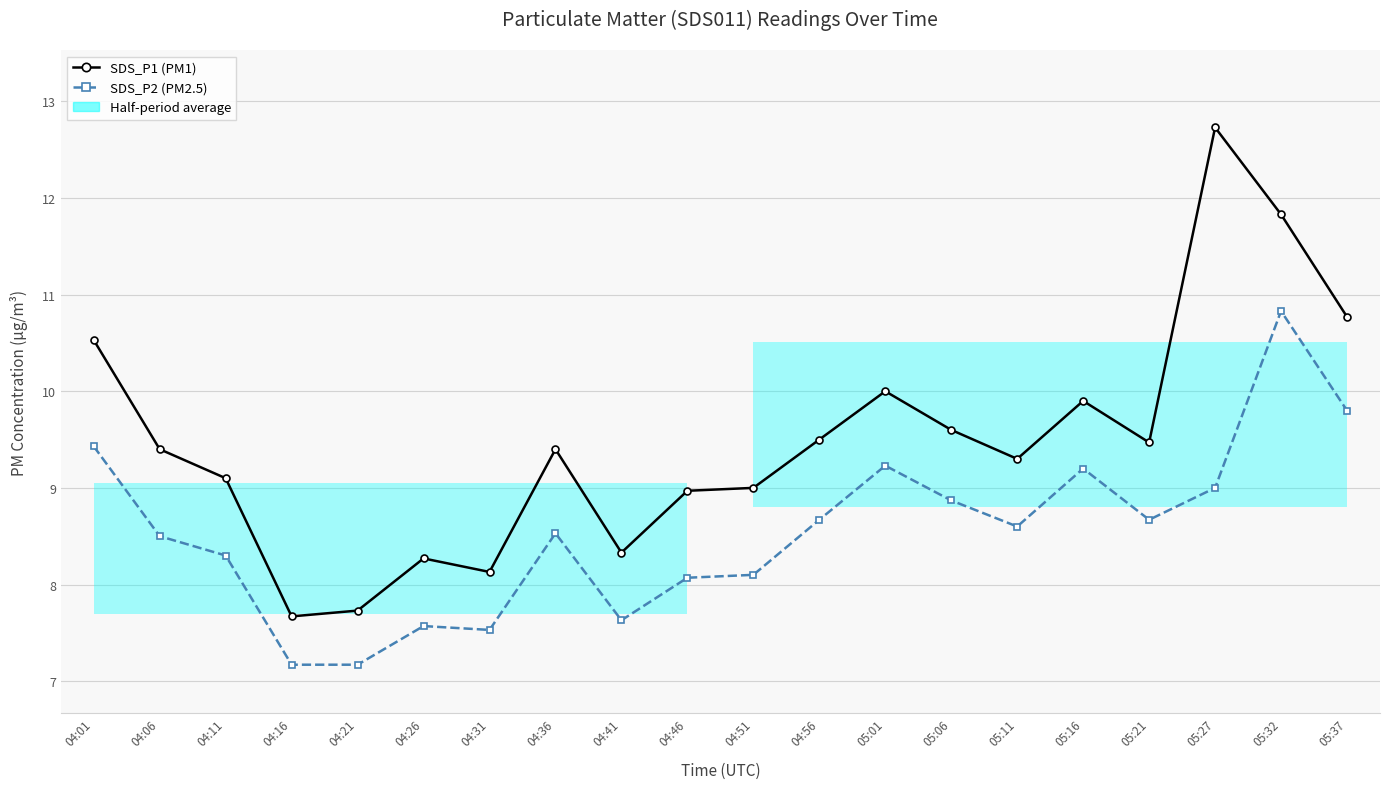

Rank the categories by SDS_P2 (PM2.5) value from lowest to highest.

04:16, 04:21, 04:31, 04:26, 04:41, 04:46, 04:51, 04:11, 04:06, 04:36, 05:11, 04:56, 05:21, 05:06, 05:27, 05:16, 05:01, 04:01, 05:37, 05:32